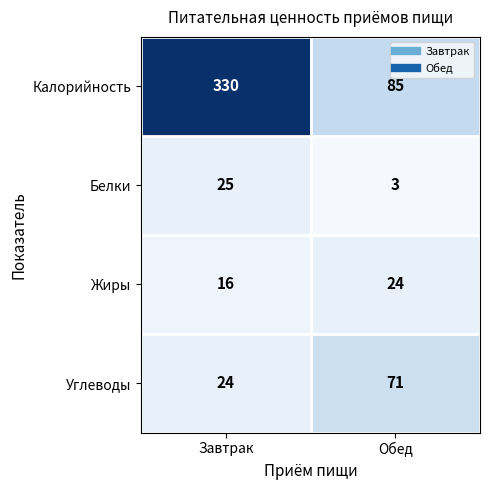

What is the sum of the Белки values at Завтрак and Обед?

28